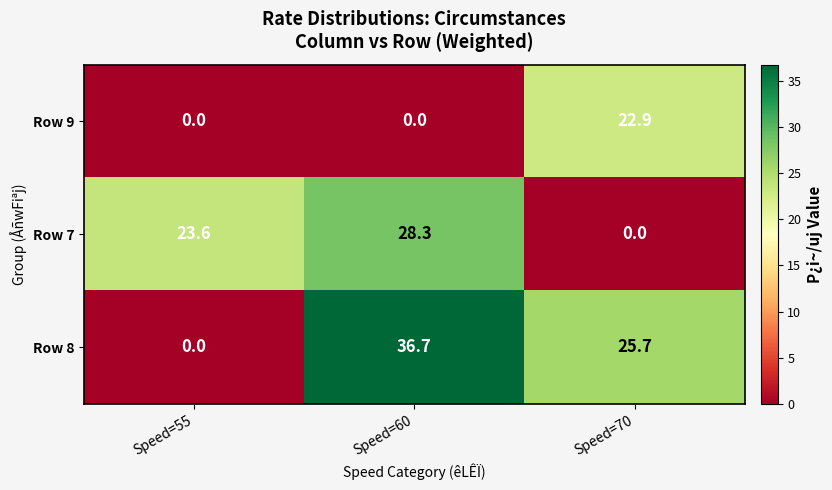

What is the difference between the highest and lowest values at Speed=60?

36.7